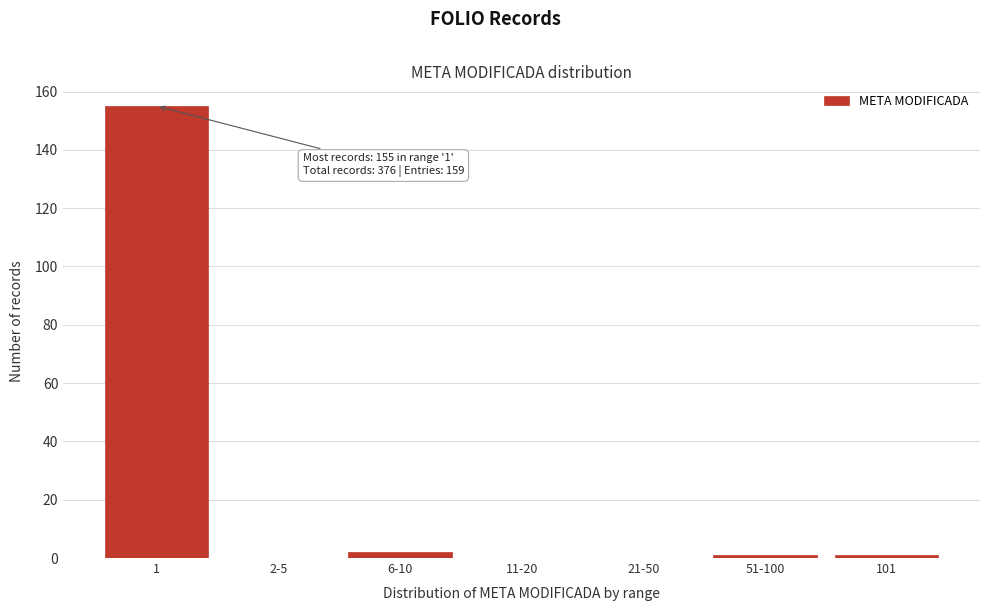

Reading left to right, what are all the values shown in this chart?

1=155	2-5=0	6-10=2	11-20=0	21-50=0	51-100=1	101=1